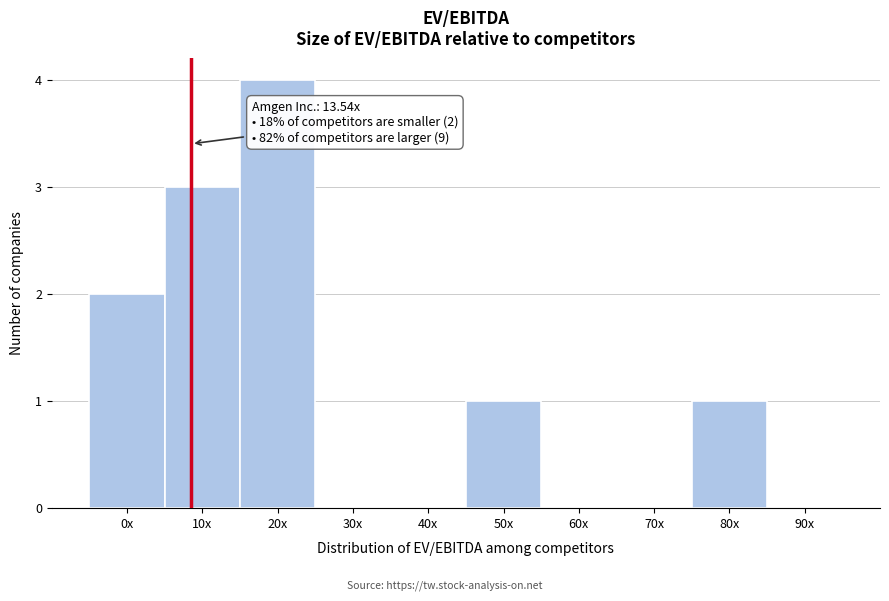

Reading left to right, what are all the values shown in this chart?

0x=2	10x=3	20x=4	30x=0	40x=0	50x=1	60x=0	70x=0	80x=1	90x=0